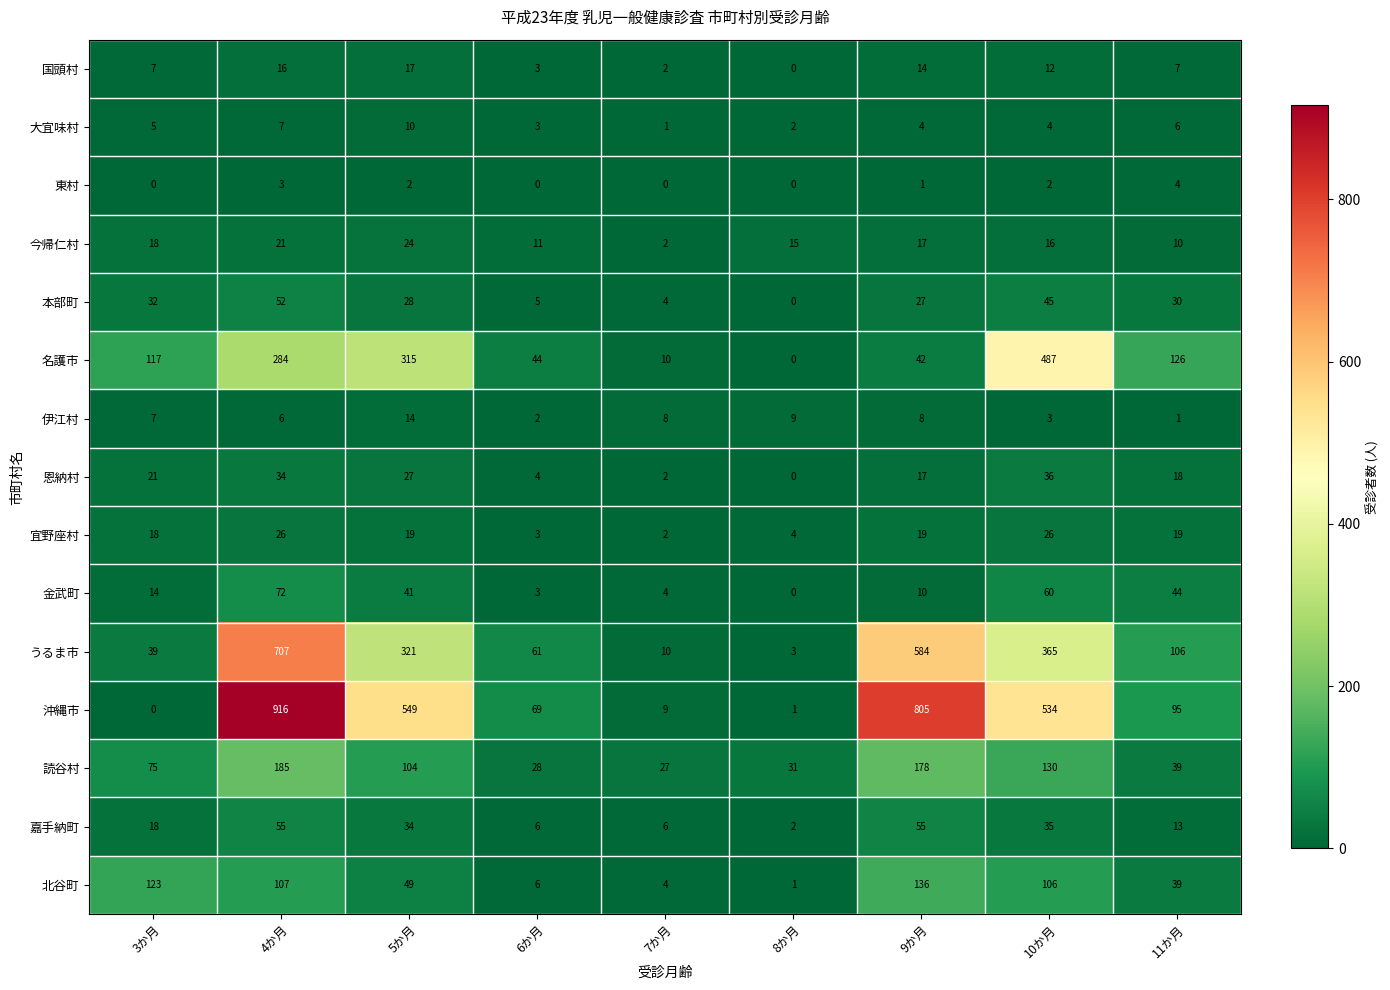

At which category is the sum across all series the highest?

4か月